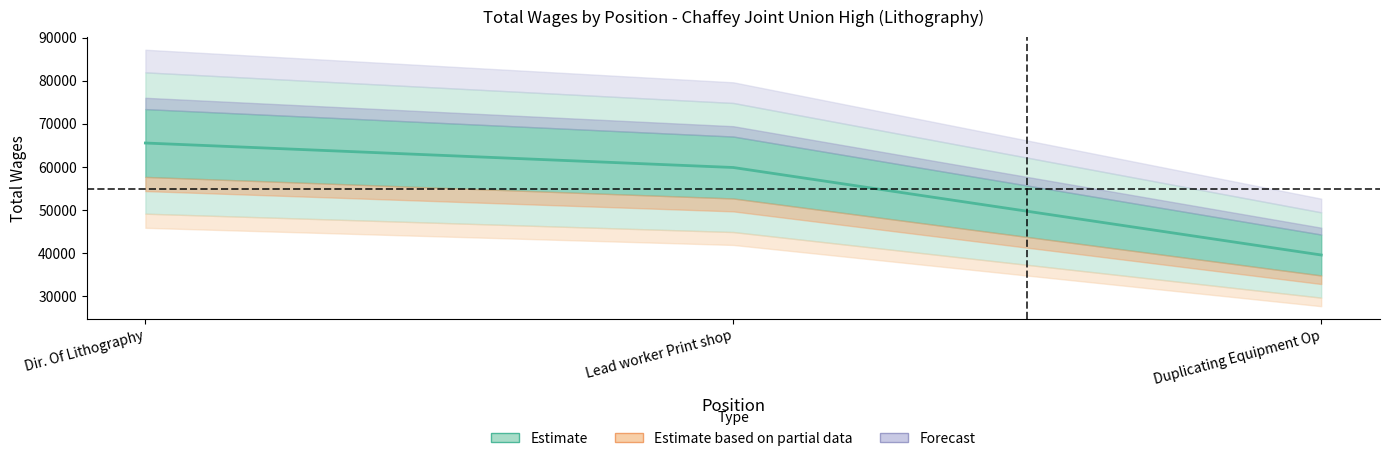

Is this an area chart (filled region under the line)?

No